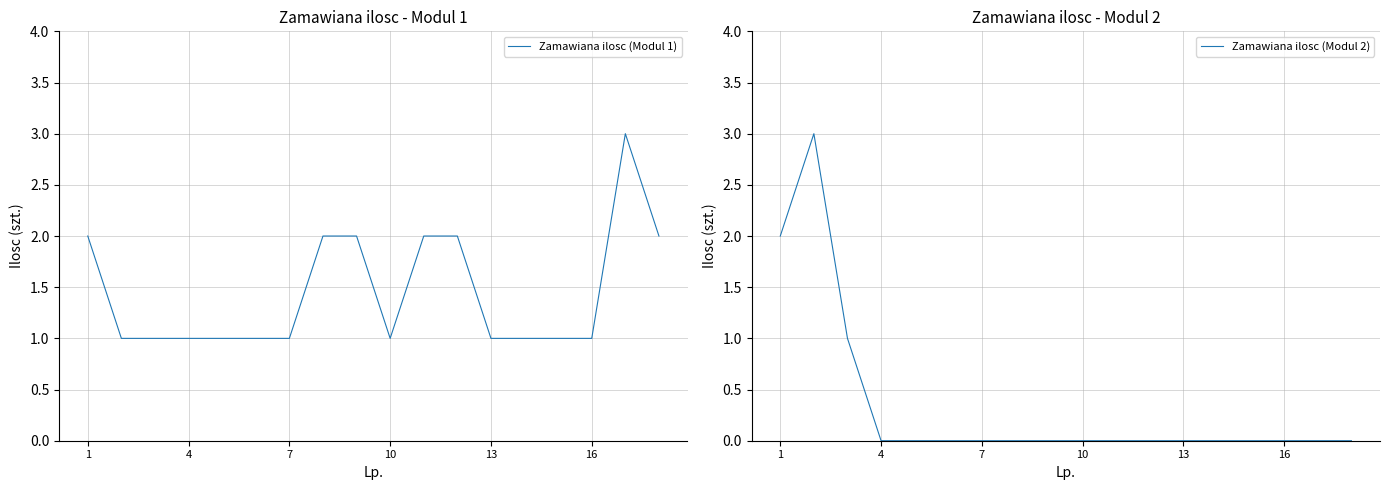

The Zamawiana ilosc (Modul 1) series shows 1 at 16. True or false?

True